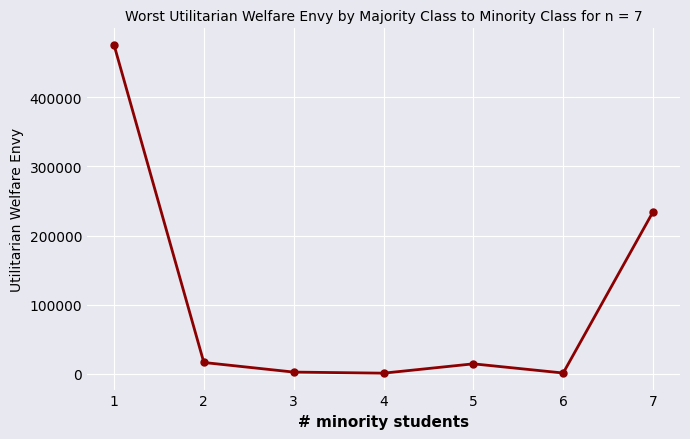

What is the maximum value shown in the chart?

476191.2